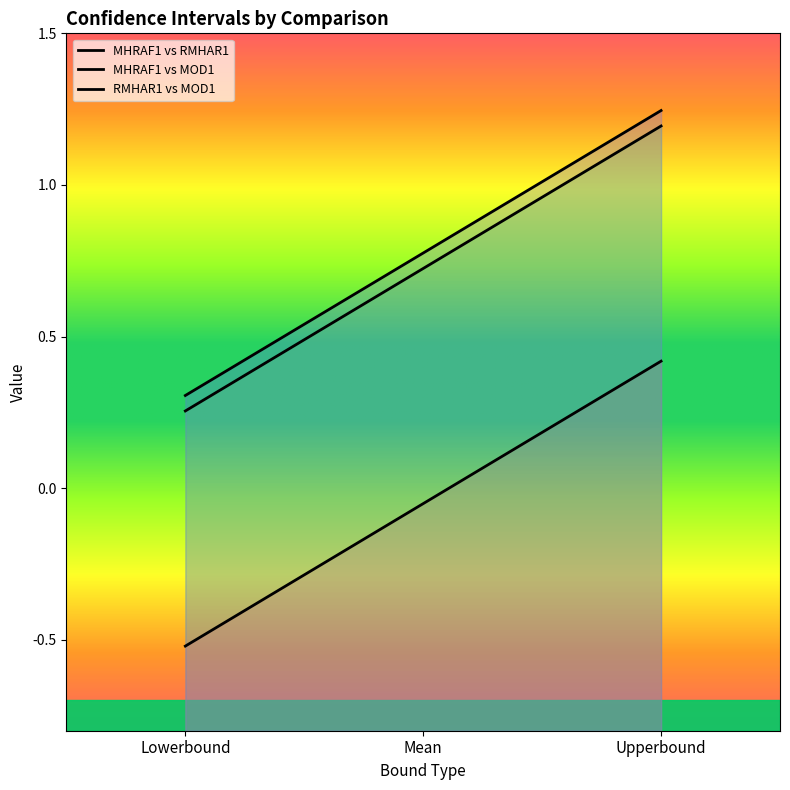

What is the difference between the second highest and minimum values in the MHRAF1 vs MOD1 series?

0.5